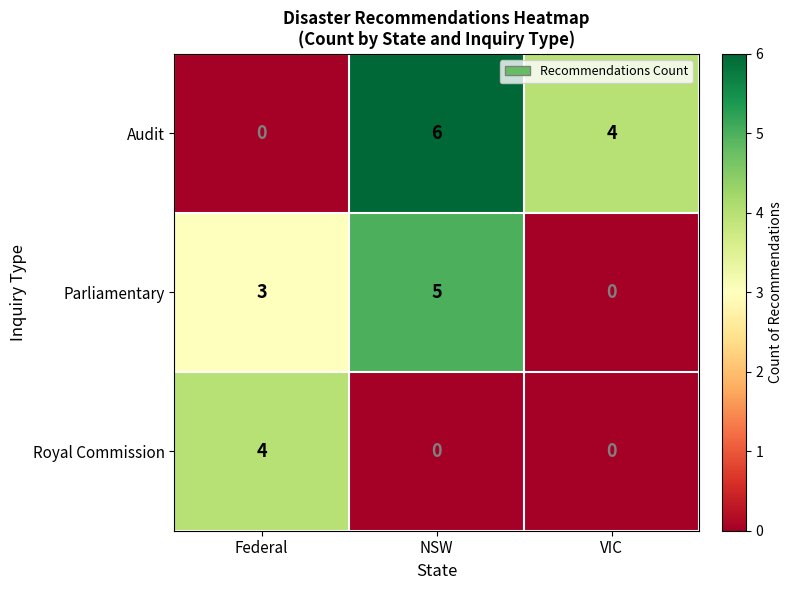

Reading left to right, transcribe all the data shown in this chart.

Audit: 0	6	4
Parliamentary: 3	5	0
Royal Commission: 4	0	0